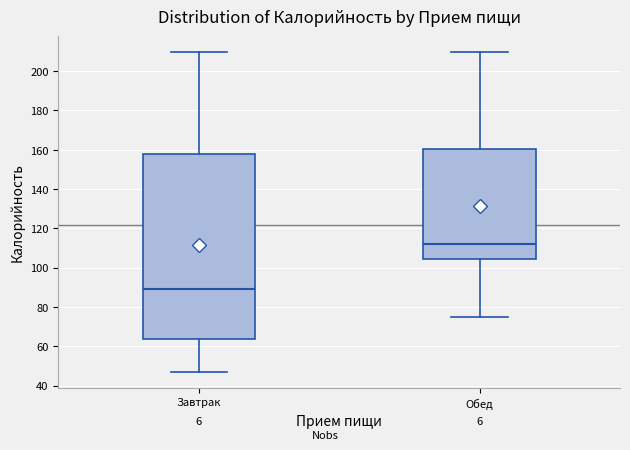

Which box has the highest median line?

Обед